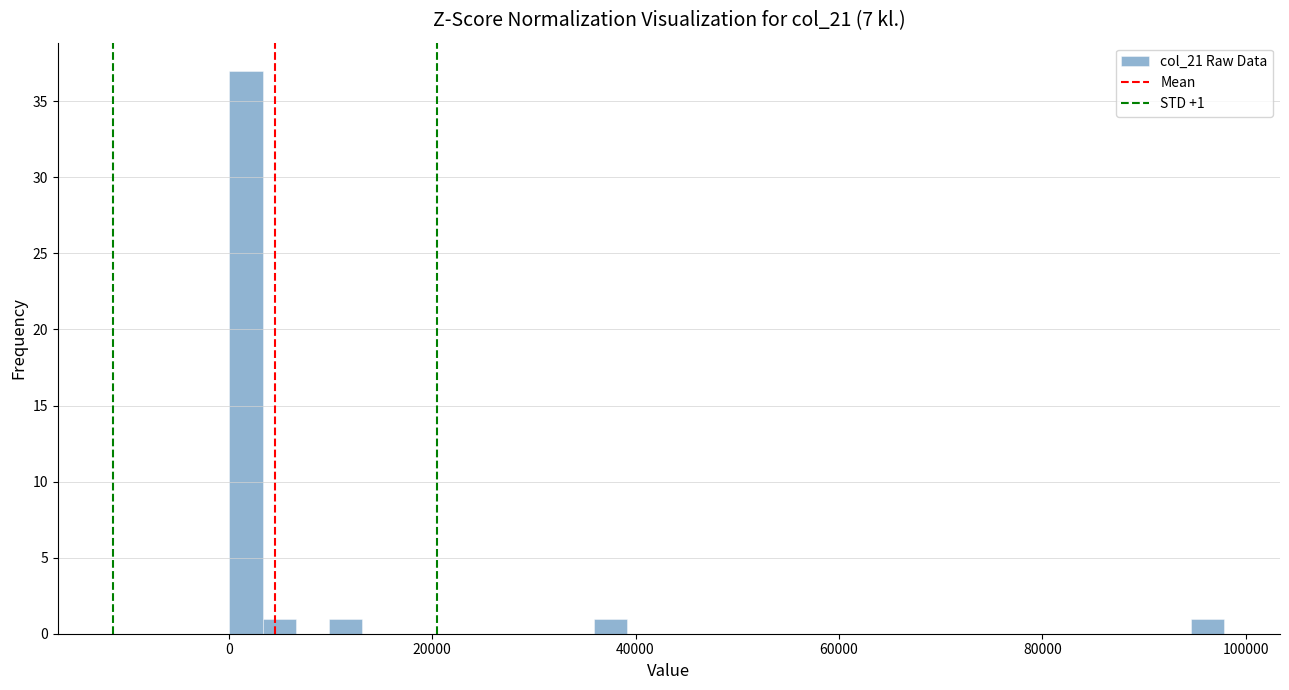

Around what value on the x-axis is the tallest bar? Give the approximate position of its centre, as read against the axis.

2000